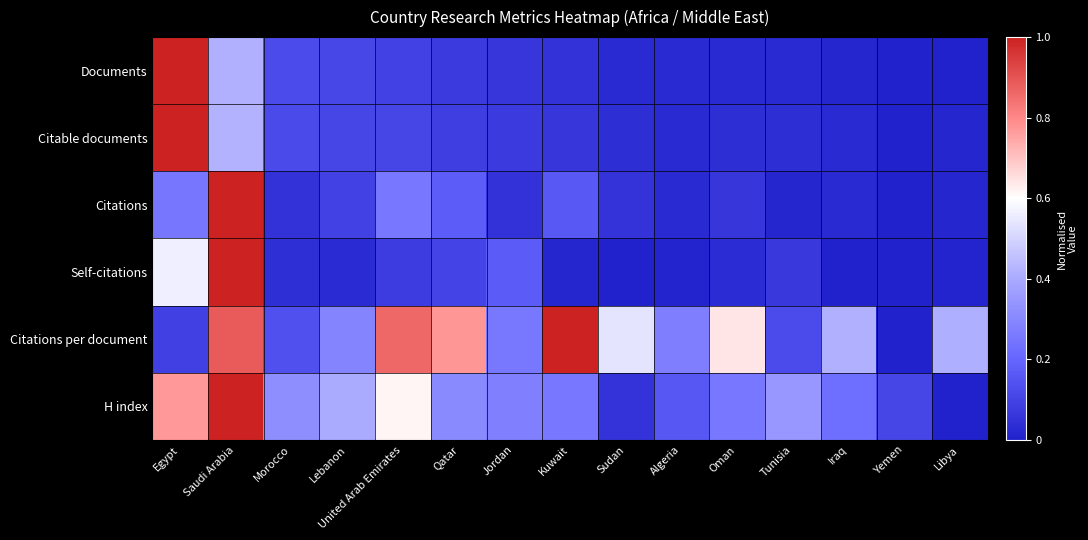

Reading left to right, extract all data points from this chart.

Documents: Egypt=1.0	Saudi Arabia=0.4	Morocco=0.1	Lebanon=0.1	United Arab Emirates=0.1	Qatar=0.1	Jordan=0.1	Kuwait=0.0	Sudan=0.0	Algeria=0.0	Oman=0.0	Tunisia=0.0	Iraq=0.0	Yemen=0.0	Libya=0.0
Citable documents: Egypt=1.0	Saudi Arabia=0.4	Morocco=0.1	Lebanon=0.1	United Arab Emirates=0.1	Qatar=0.1	Jordan=0.1	Kuwait=0.1	Sudan=0.0	Algeria=0.0	Oman=0.0	Tunisia=0.0	Iraq=0.0	Yemen=0.0	Libya=0.0
Citations: Egypt=0.2	Saudi Arabia=1.0	Morocco=0.0	Lebanon=0.1	United Arab Emirates=0.3	Qatar=0.2	Jordan=0.0	Kuwait=0.2	Sudan=0.1	Algeria=0.0	Oman=0.1	Tunisia=0.0	Iraq=0.0	Yemen=0.0	Libya=0.0
Self-citations: Egypt=0.6	Saudi Arabia=1.0	Morocco=0.0	Lebanon=0.0	United Arab Emirates=0.1	Qatar=0.1	Jordan=0.2	Kuwait=0.0	Sudan=0.0	Algeria=0.0	Oman=0.0	Tunisia=0.1	Iraq=0.0	Yemen=0.0	Libya=0.0
Citations per document: Egypt=0.1	Saudi Arabia=0.9	Morocco=0.1	Lebanon=0.3	United Arab Emirates=0.9	Qatar=0.8	Jordan=0.3	Kuwait=1.0	Sudan=0.5	Algeria=0.3	Oman=0.6	Tunisia=0.1	Iraq=0.4	Yemen=0.0	Libya=0.4
H index: Egypt=0.8	Saudi Arabia=1.0	Morocco=0.3	Lebanon=0.4	United Arab Emirates=0.6	Qatar=0.3	Jordan=0.3	Kuwait=0.3	Sudan=0.1	Algeria=0.2	Oman=0.3	Tunisia=0.3	Iraq=0.2	Yemen=0.1	Libya=0.0